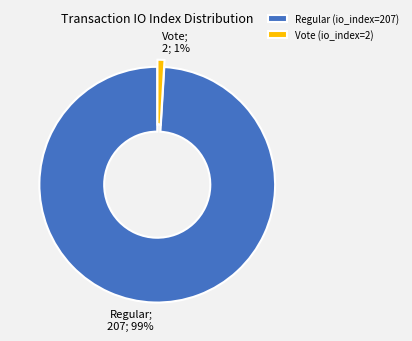

Rank the categories by value from lowest to highest.

Vote (io_index=2), Regular (io_index=207)